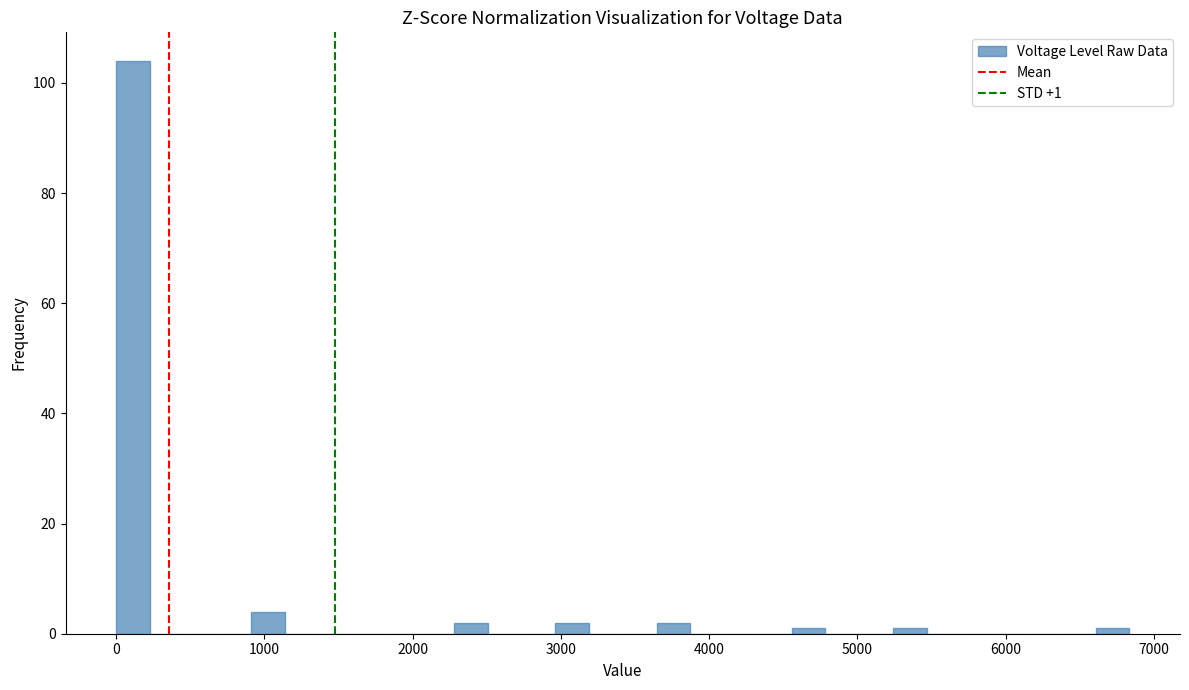

Around what value on the x-axis is the tallest bar? Give the approximate position of its centre, as read against the axis.

100